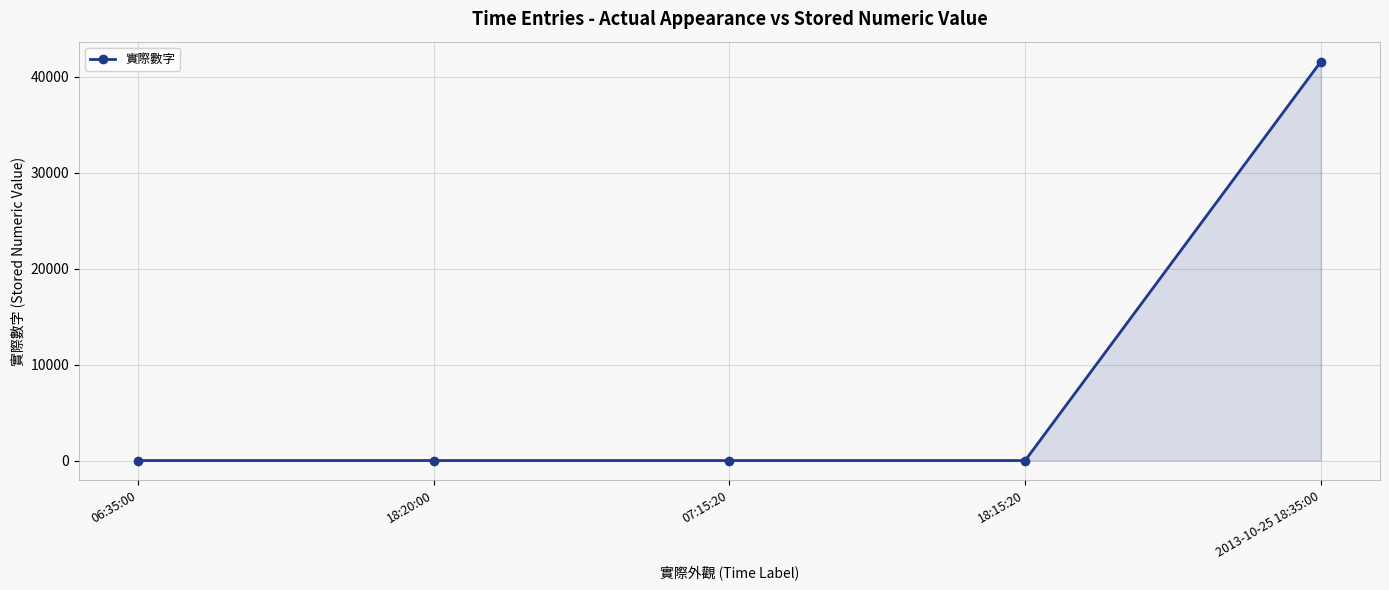

What is the average value?

8315.0